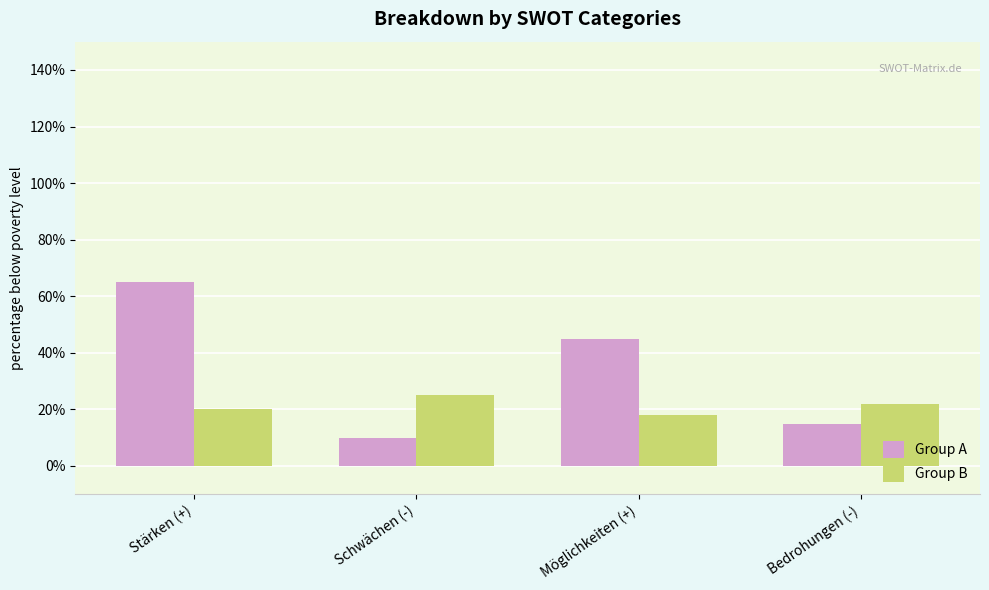

What is the difference between the highest and lowest values at Bedrohungen (-)?

7